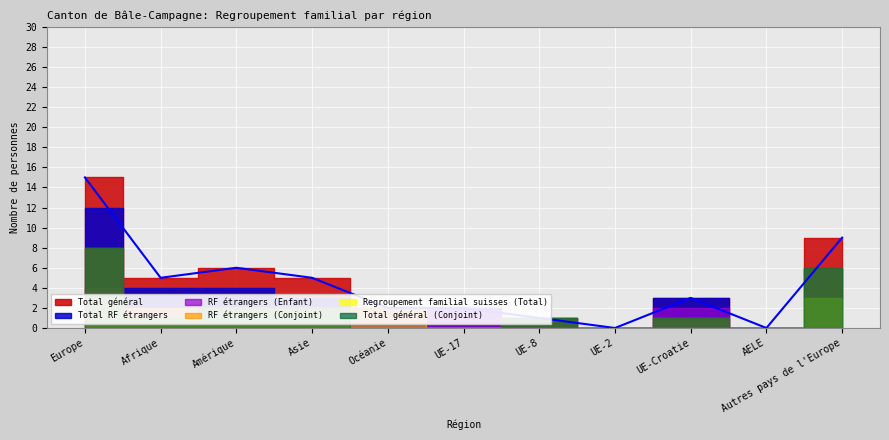

Which series has the largest range (max minus min)?

Total général